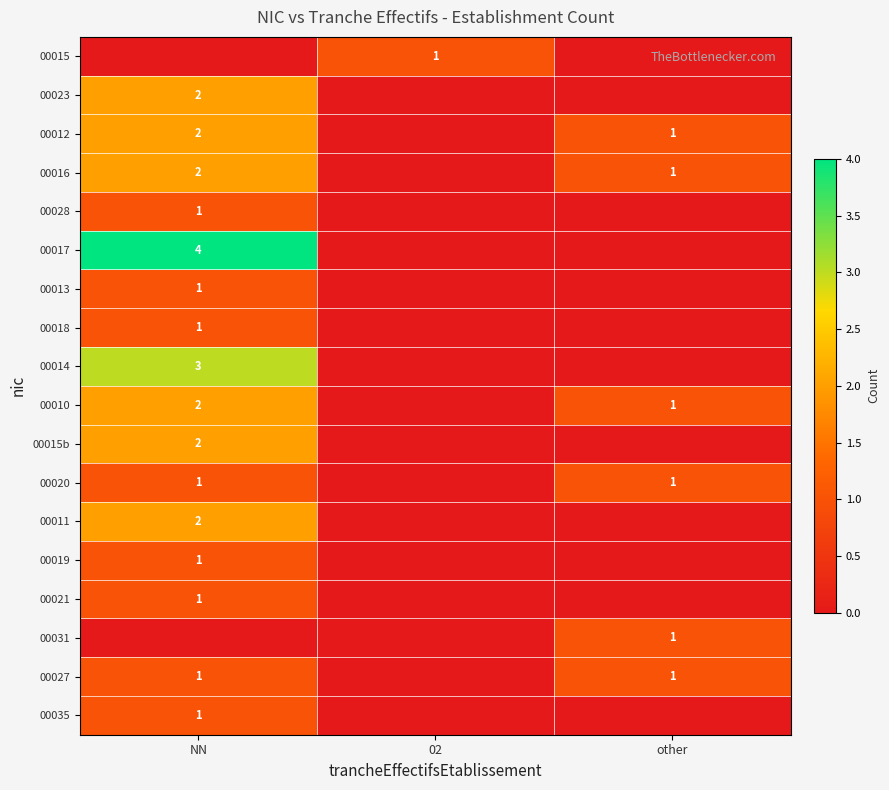

The value of 00012 at NN is 2. True or false?

True